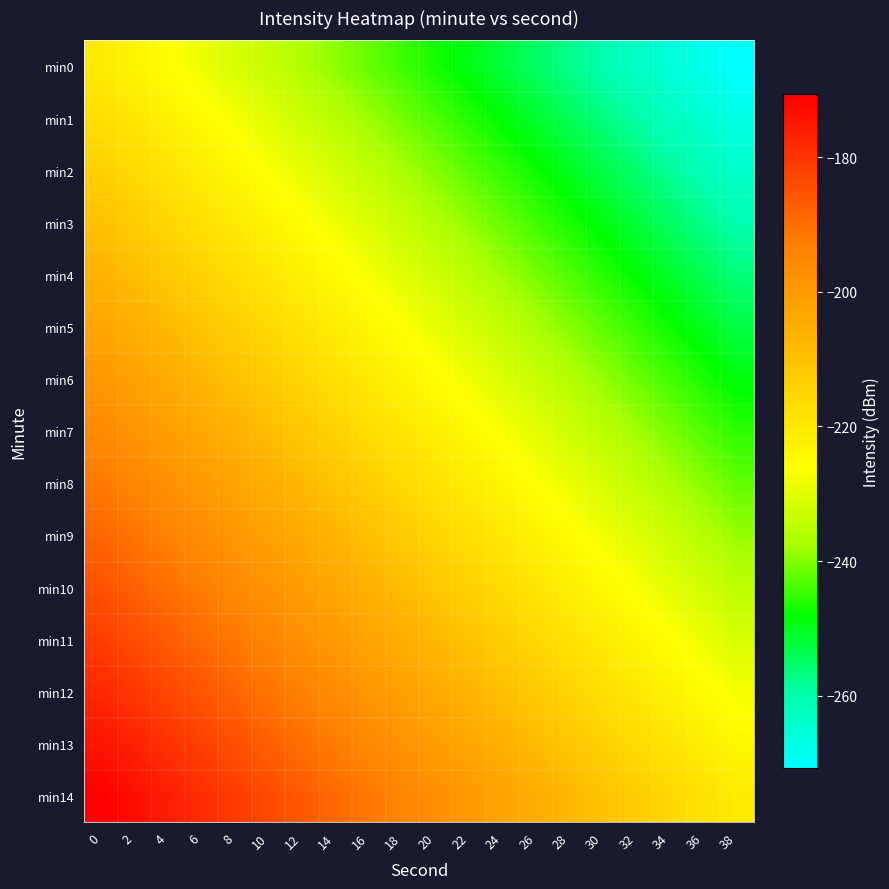

Which series has the largest total across all categories?

min14